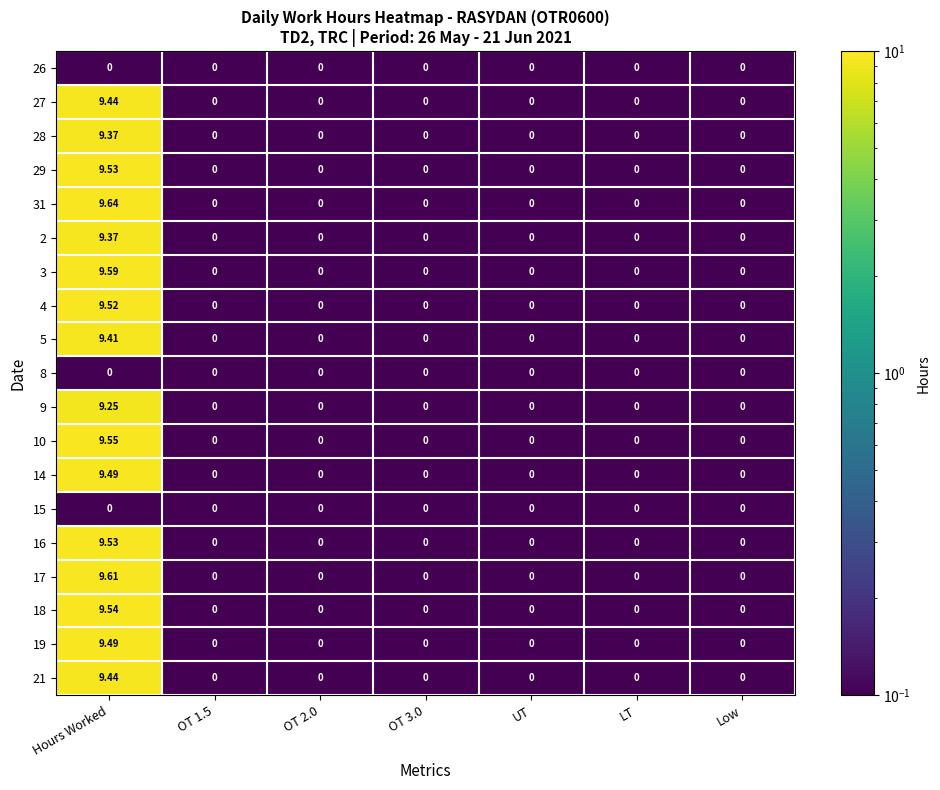

At which label does 2 reach its peak?

Hours Worked